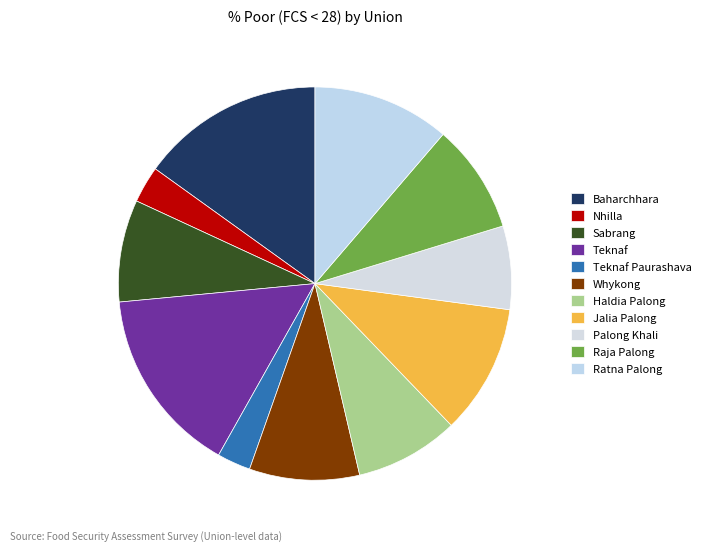

To the nearest percent, what is the average slice percentage?

9%